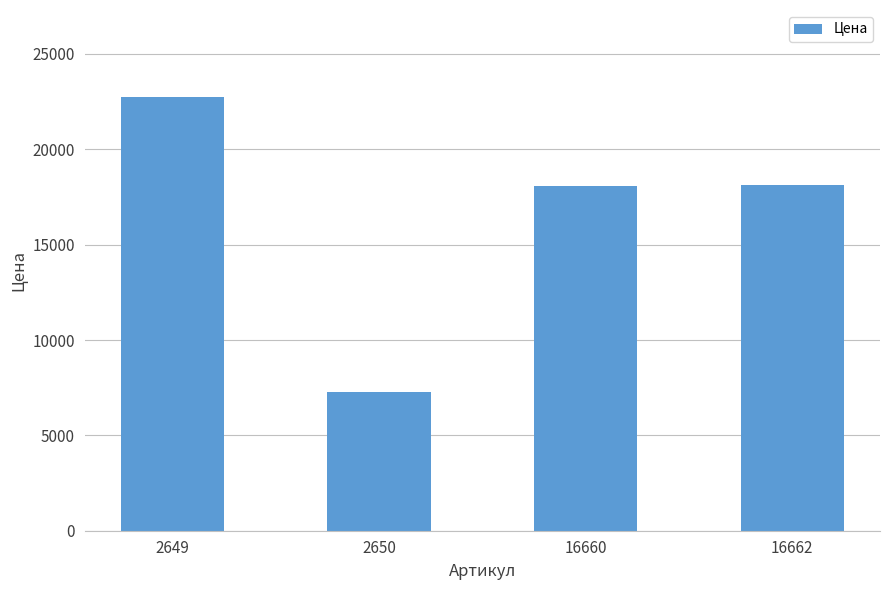

True or false: the data shows 14322 at 2649.

False